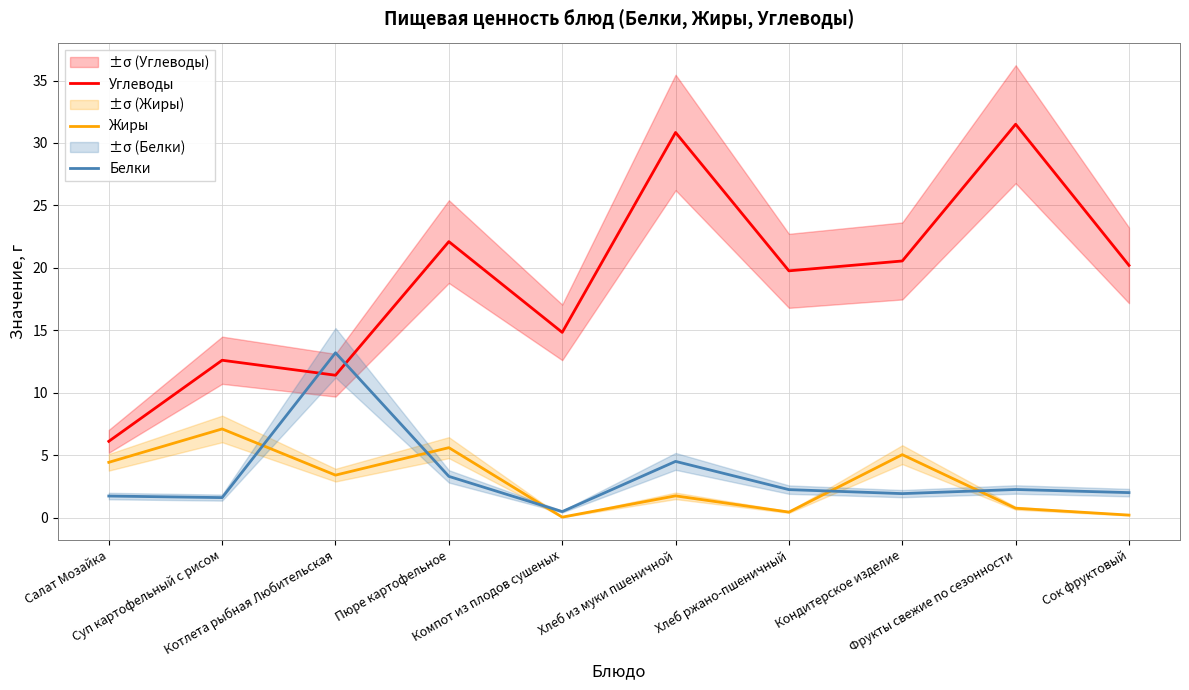

What is the difference between the highest and lowest values at Сок фруктовый?

20.0